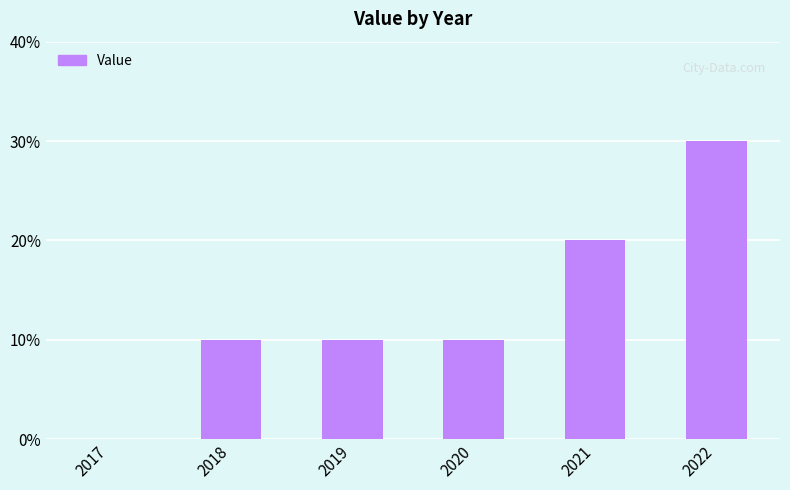

Which label corresponds to the largest value in the chart?

2022